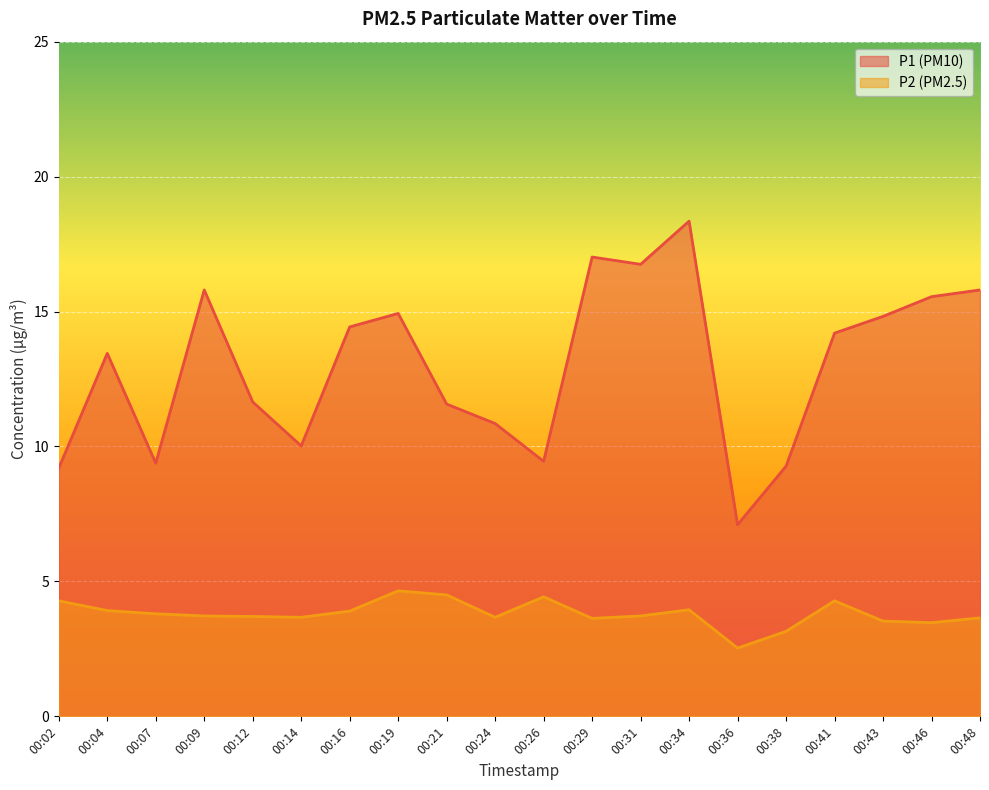

What is the highest value of the P2 series?

4.7